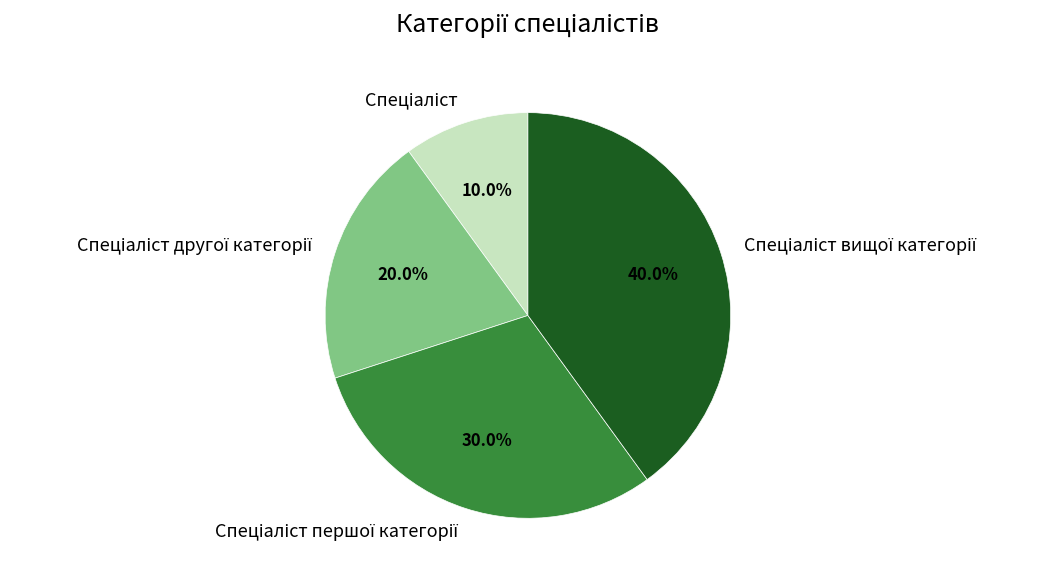

Is there any slice that represents more than half of the pie?

No